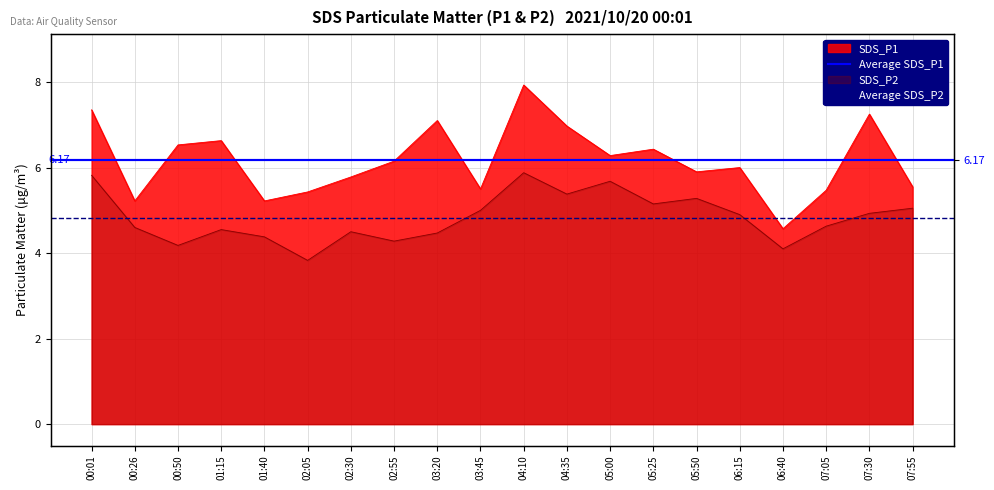

What is the sum of all Average SDS_P2 values?

9.7